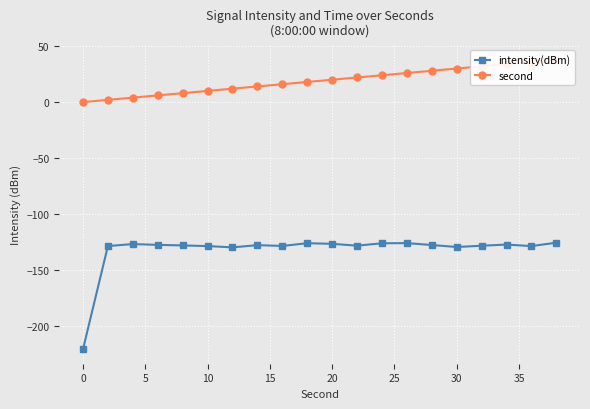

Between 15 and 15, which series saw the biggest shift?

second